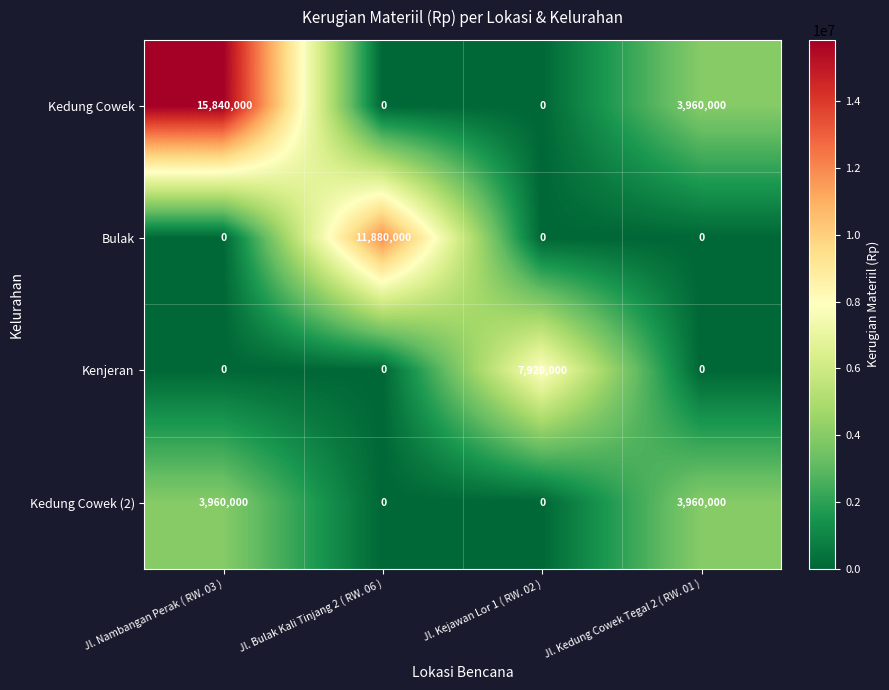

Reading right to left, extract all data points from this chart.

Kedung Cowek: 3960000	0	0	15840000
Bulak: 0	0	11880000	0
Kenjeran: 0	7920000	0	0
Kedung Cowek (2): 3960000	0	0	3960000